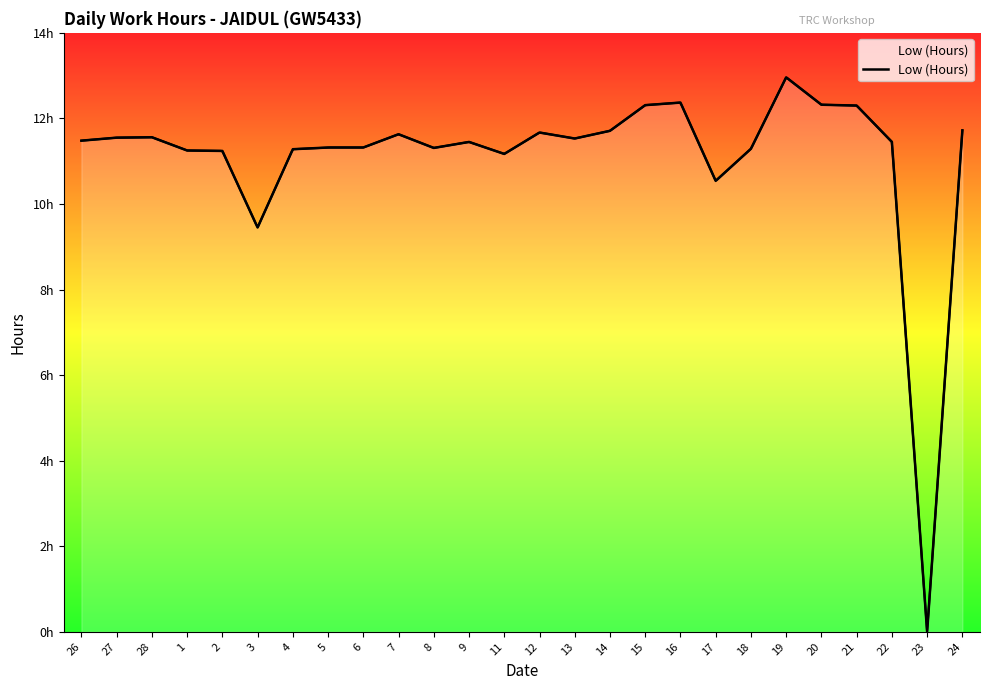

Which category has the highest value across all series?

19